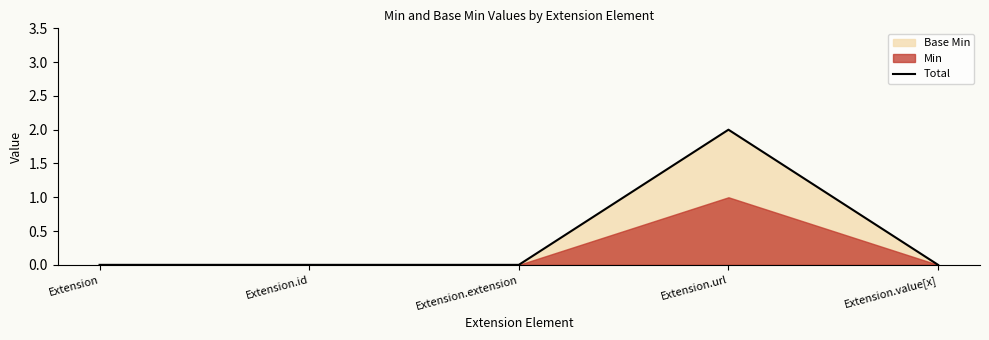

Count the number of categories in the chart.

5